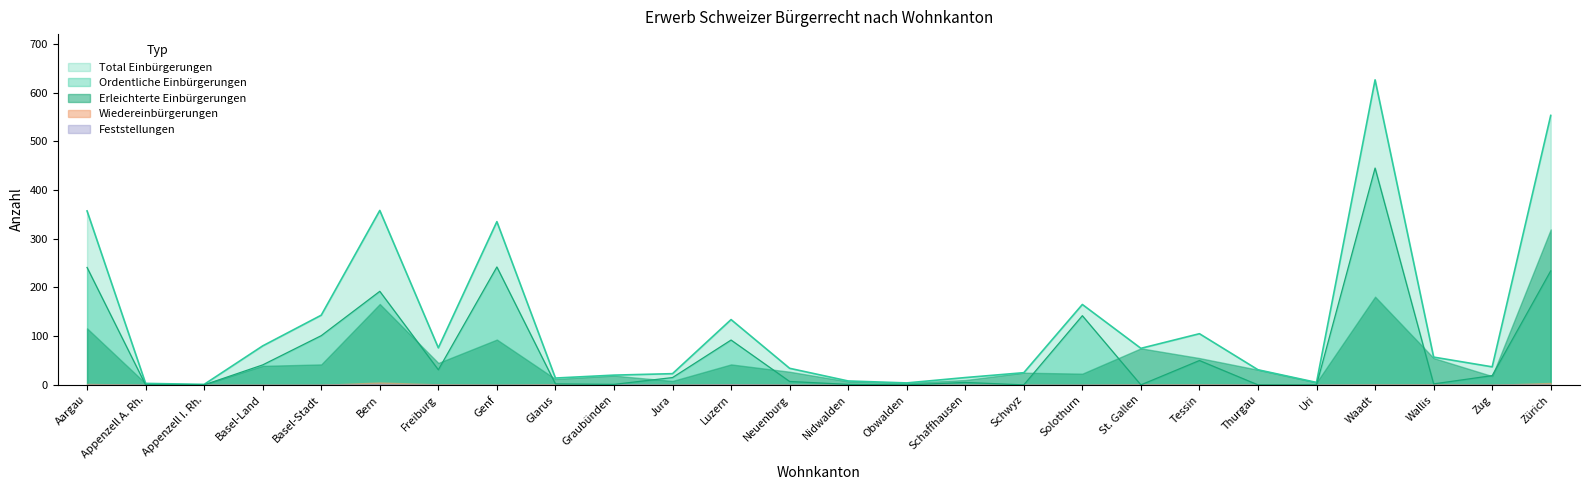

At which category is the sum across all series the highest?

Waadt